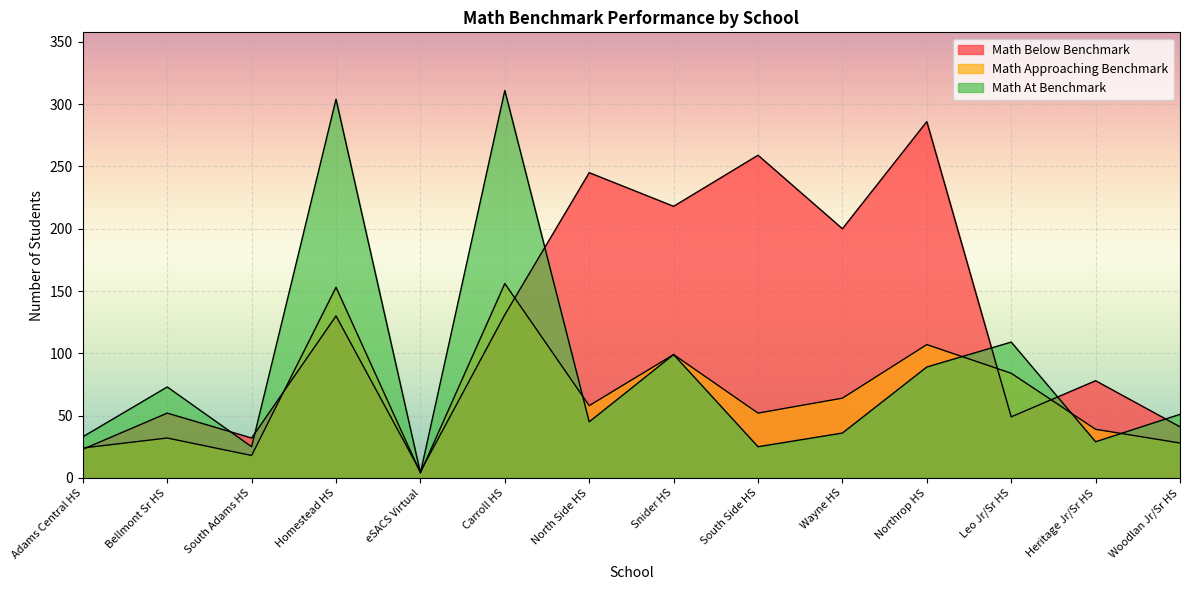

What is the label of the 2nd point from the right?

Heritage Jr/Sr HS